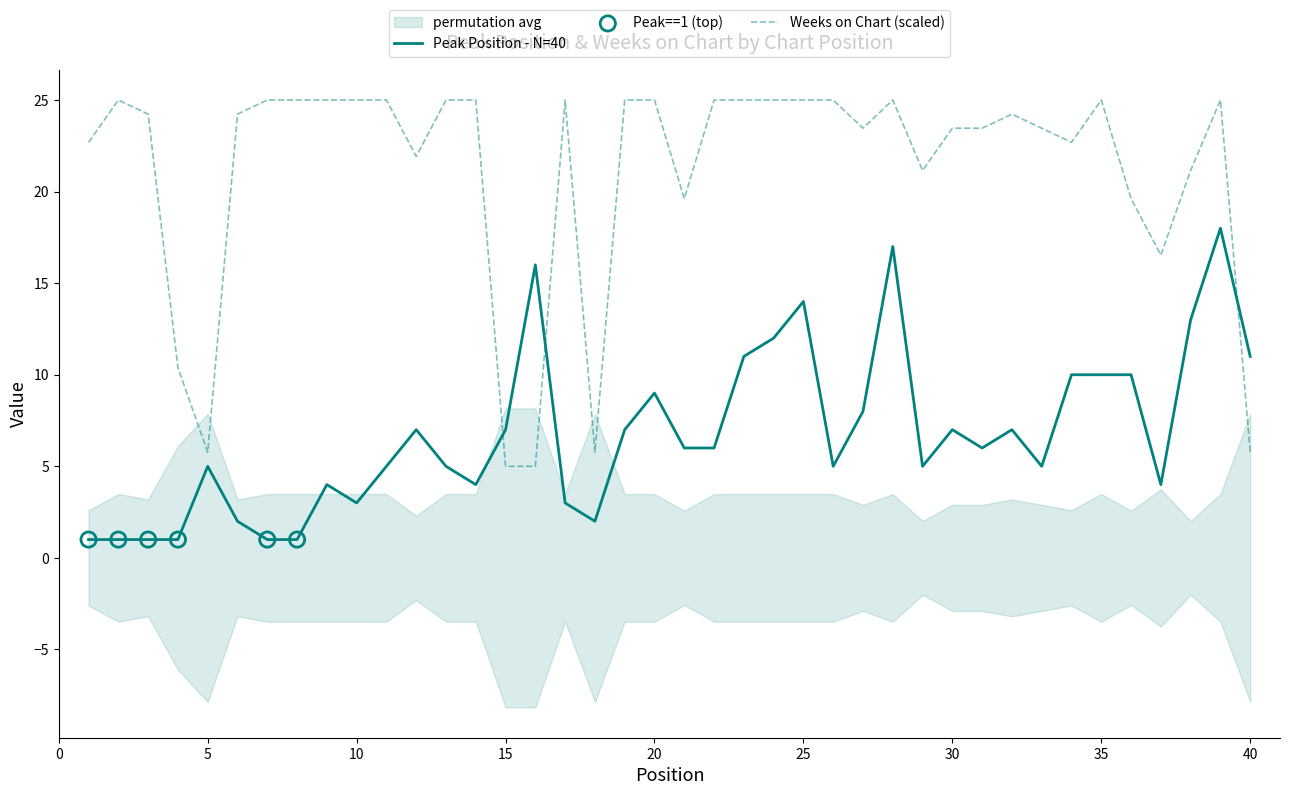

The value of Peak Position - N=40 at 30 is 7.0. True or false?

True